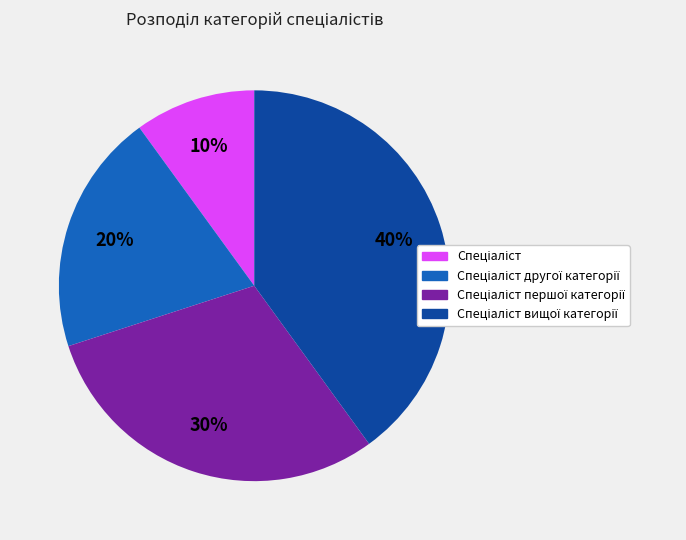

To the nearest percent, what is the difference between the largest and smallest slice percentages?

30%